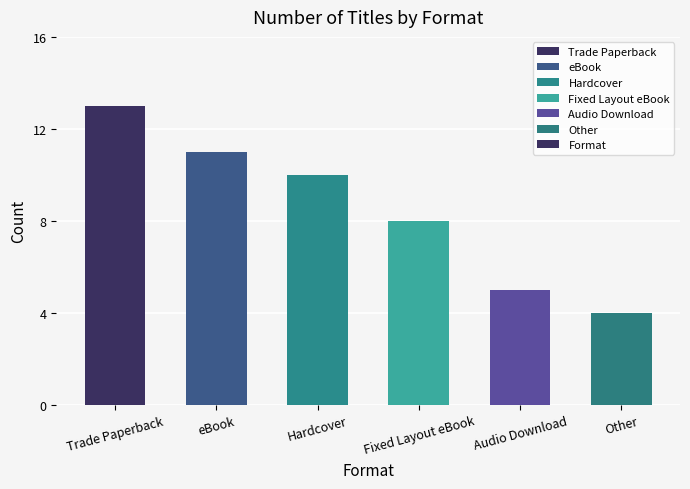

What position from the left is eBook?

2